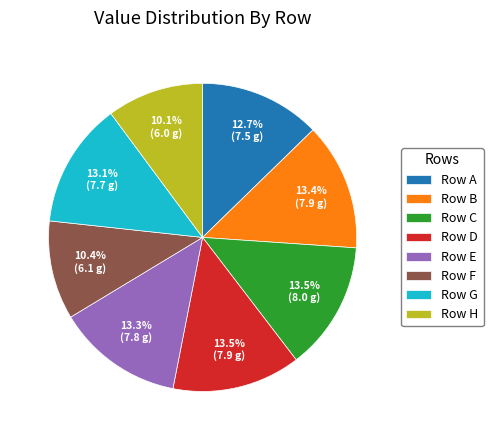

How many slices are in this pie chart?

8